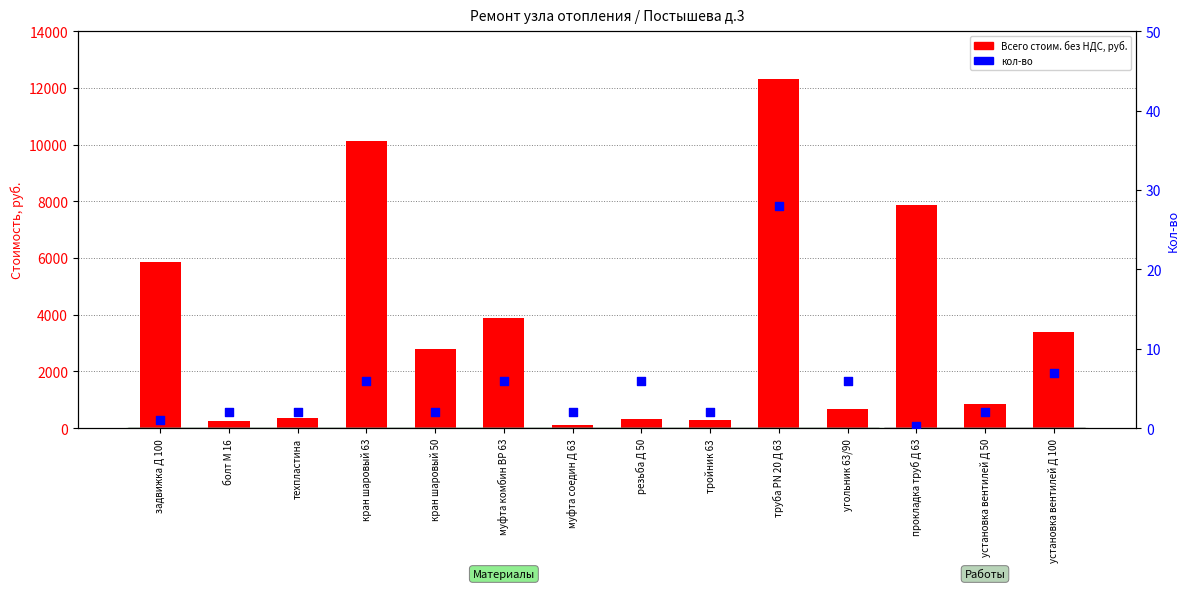

What are all the series names shown in the legend?

Всего стоим. без НДС, руб., кол-во